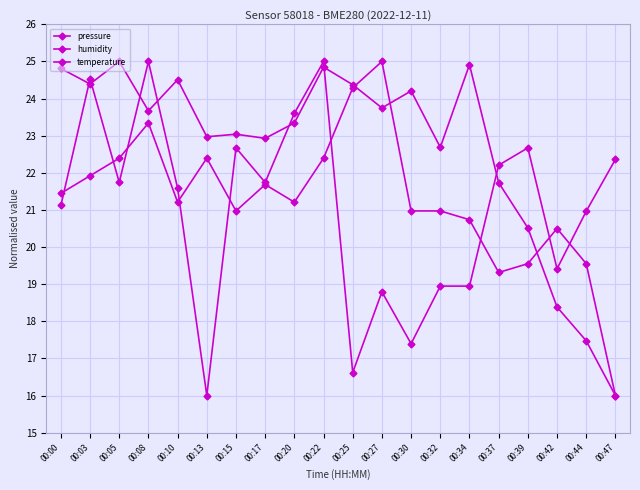

Which series ends up on top after the final intersection of humidity and temperature?

humidity